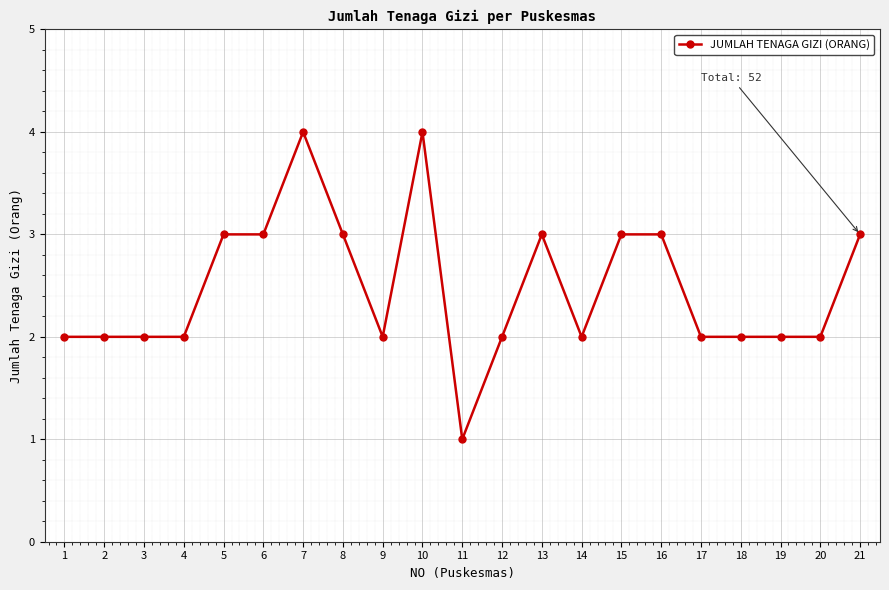

What is the greatest value displayed?

4